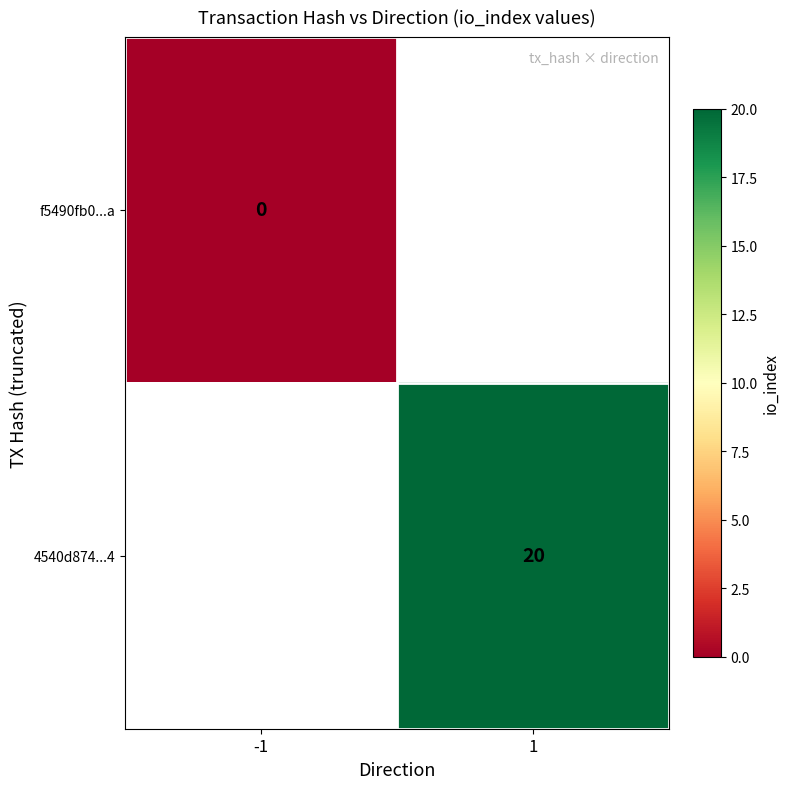

True or false: 4540d874...4 has a value of 34 at 1.

False